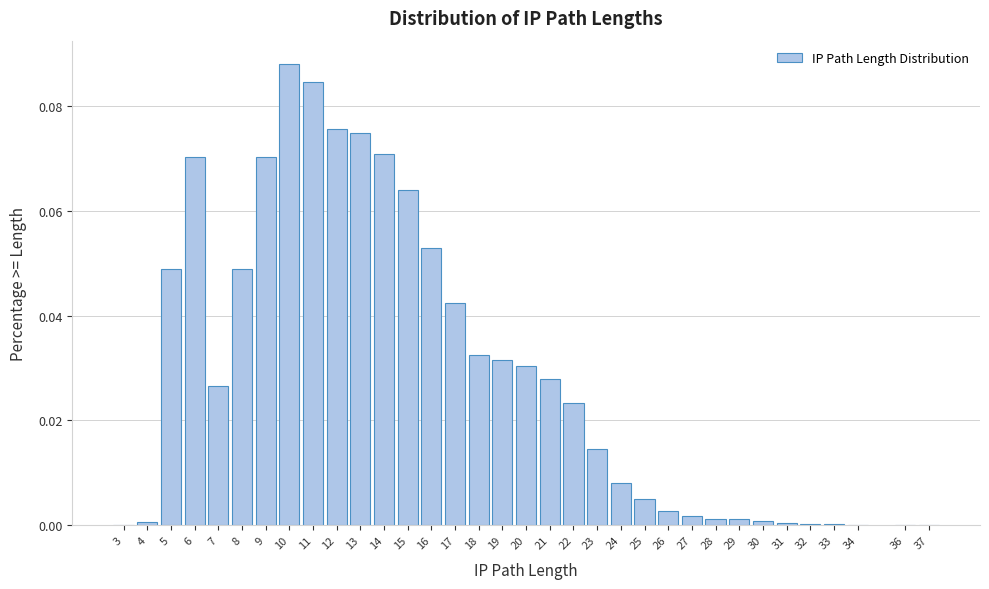

What is the sum of all values?

1.0